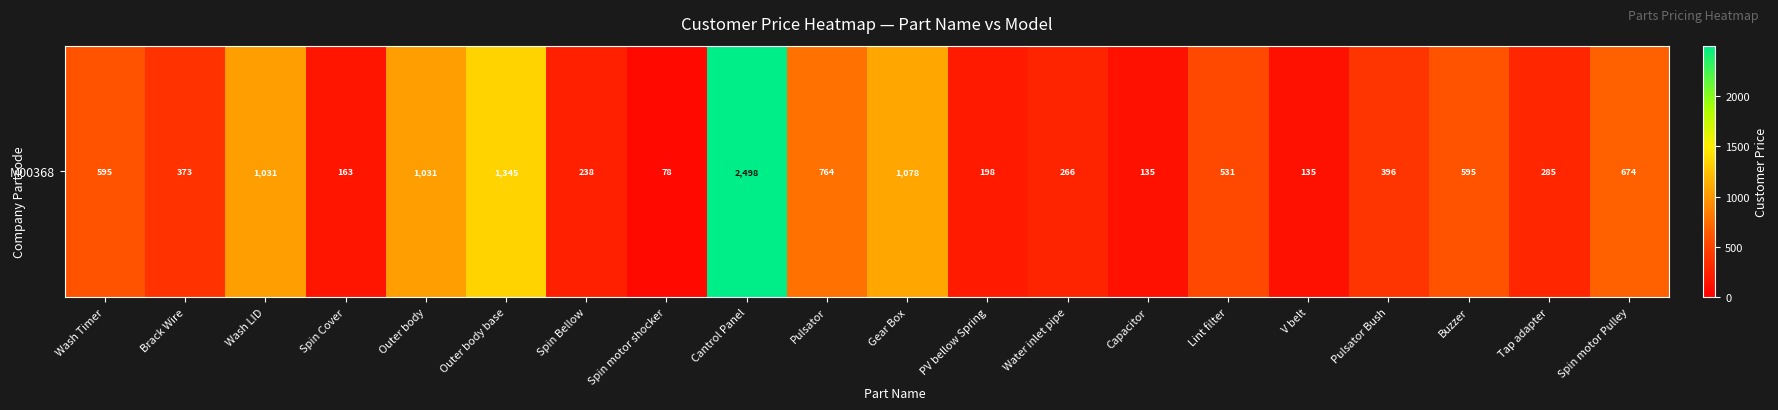

What is the change in value from Outer body to Cantrol Panel?

+1467.0